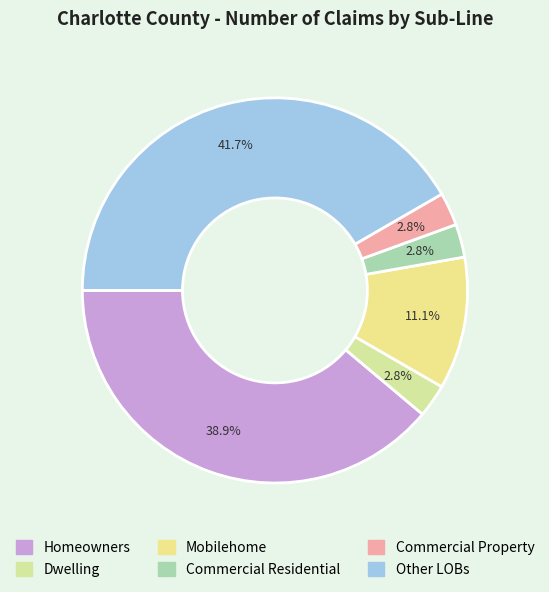

Rank the categories by value from lowest to highest.

Dwelling, Commercial Residential, Commercial Property, Mobilehome, Homeowners, Other LOBs